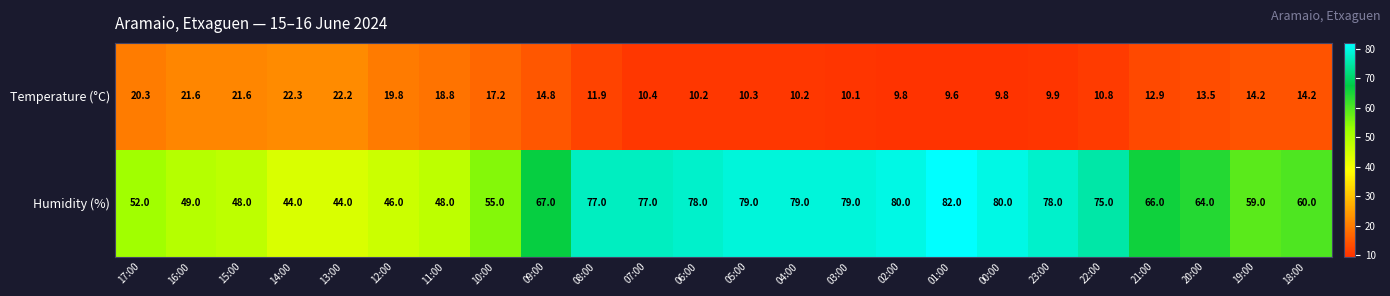

List the series in order of their peak value, lowest first.

Temperature (°C), Humidity (%)